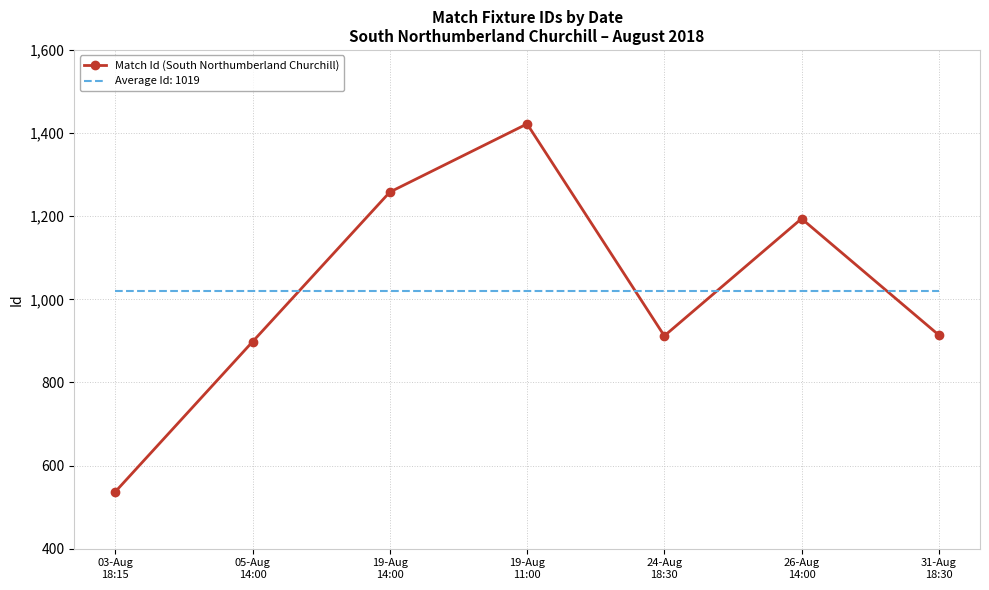

Which series has the widest spread of values?

Match Id (South Northumberland Churchill)